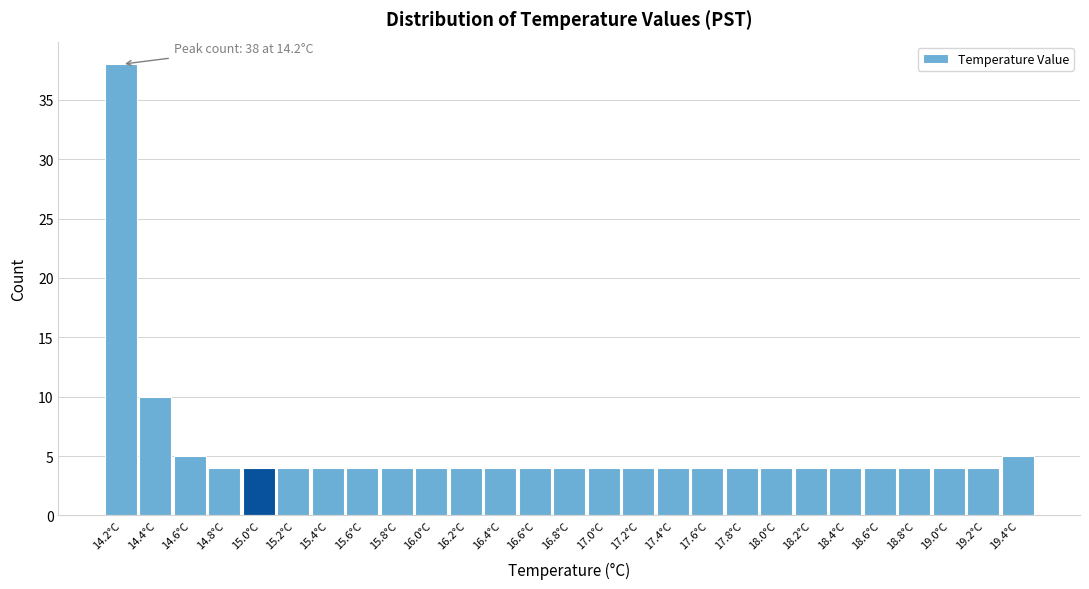

Reading left to right, extract all data points from this chart.

14.2°C=38	14.4°C=10	14.6°C=5	14.8°C=4	15.0°C=4	15.2°C=4	15.4°C=4	15.6°C=4	15.8°C=4	16.0°C=4	16.2°C=4	16.4°C=4	16.6°C=4	16.8°C=4	17.0°C=4	17.2°C=4	17.4°C=4	17.6°C=4	17.8°C=4	18.0°C=4	18.2°C=4	18.4°C=4	18.6°C=4	18.8°C=4	19.0°C=4	19.2°C=4	19.4°C=5